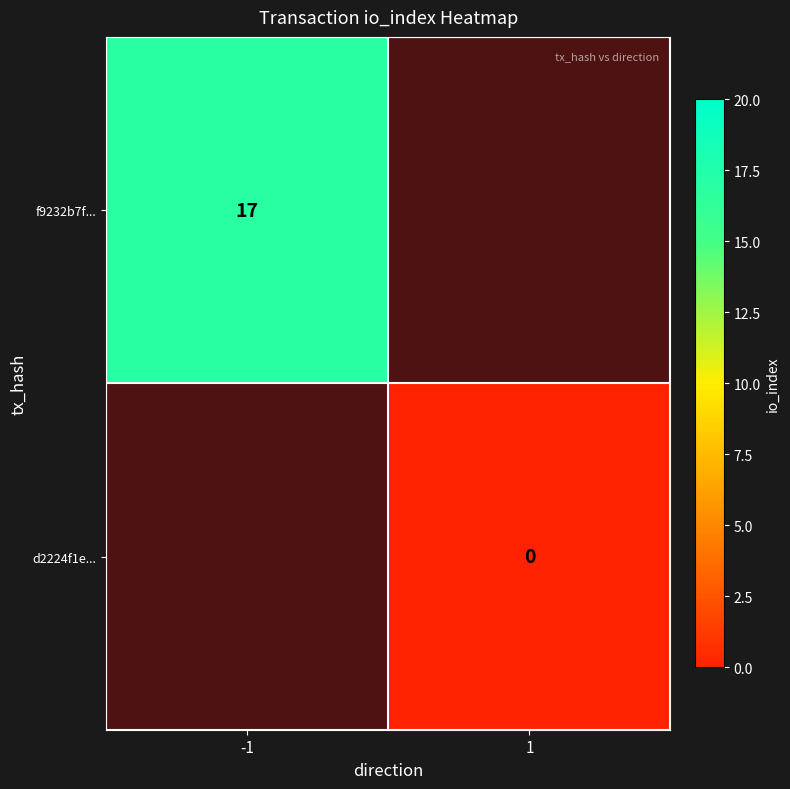

True or false: d2224f1e... has a value of 0 at 1.

False